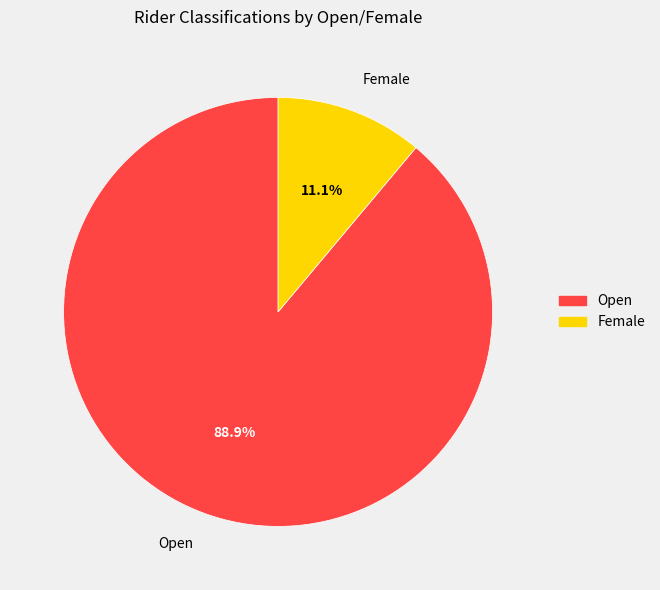

What percentage is NOT represented by Female?

88.9%